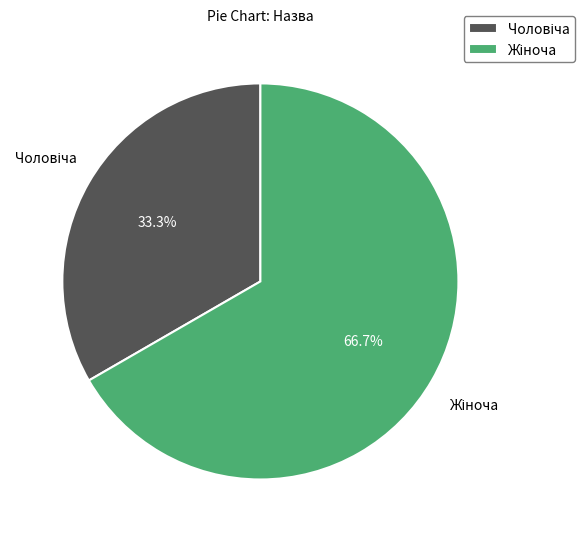

Does any single category account for the majority?

Yes